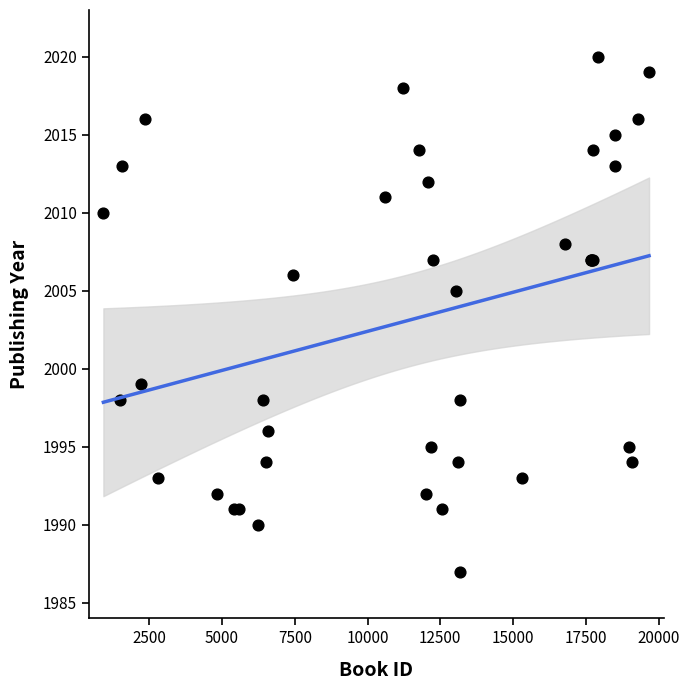

What Y value in the scatter plot is closest to 2003?

2005